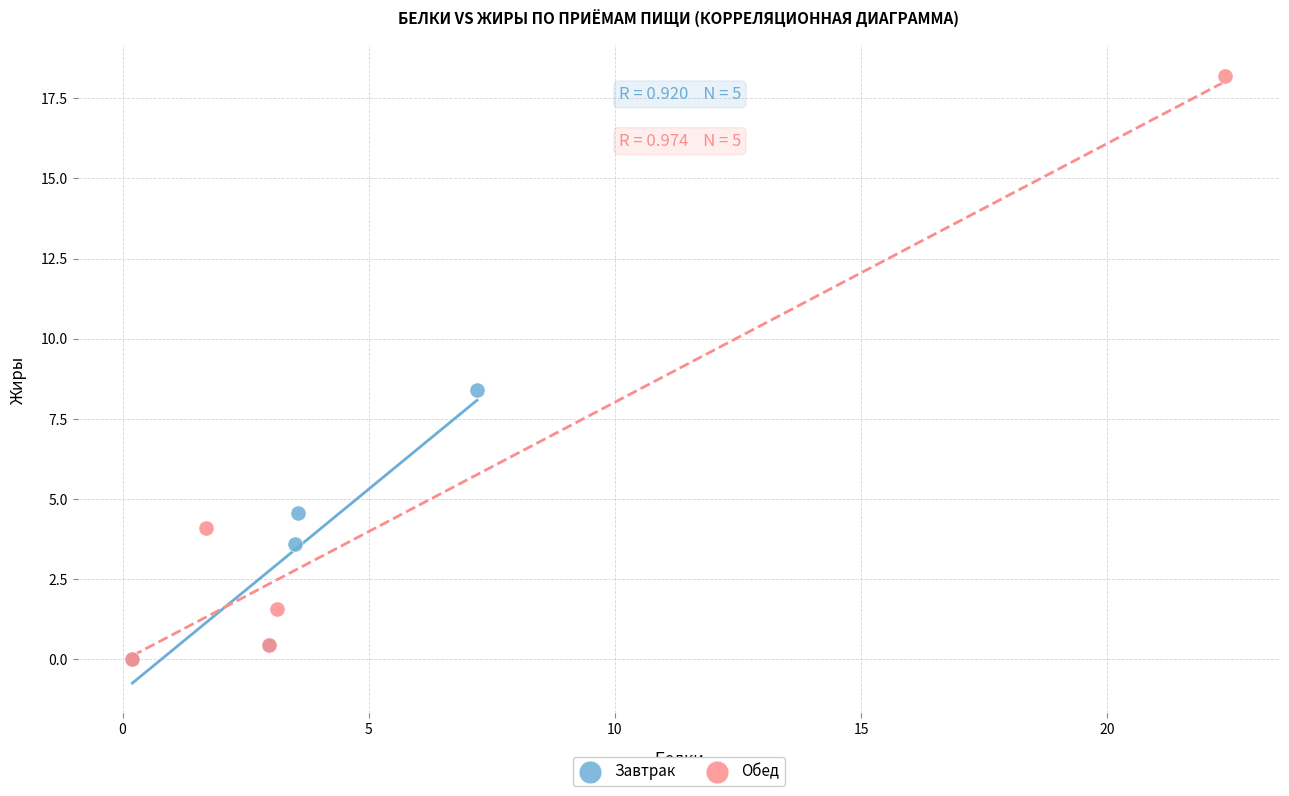

Which series has the largest Y range (max minus min)?

Обед